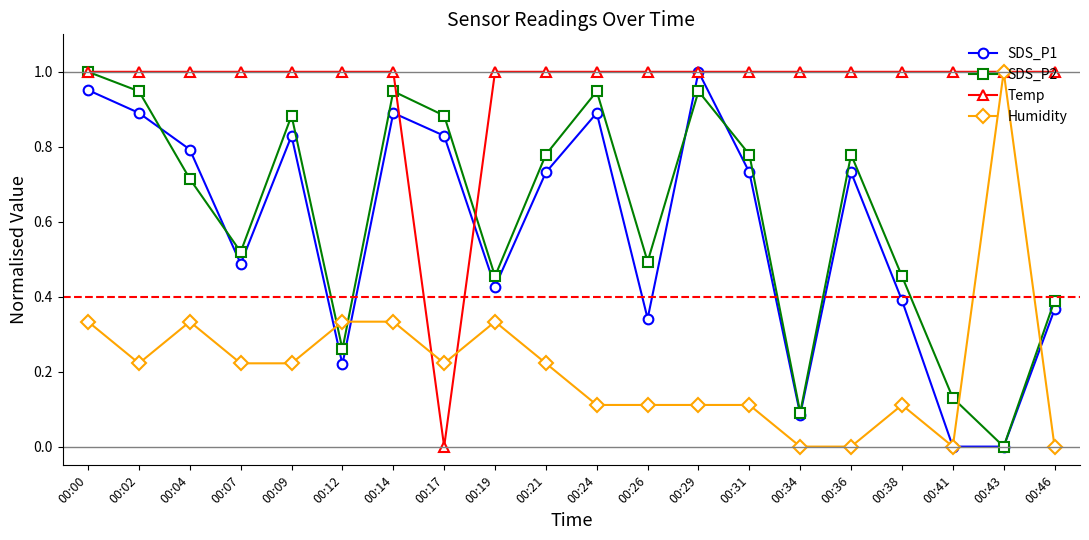

Where do SDS_P2 and SDS_P1 first cross each other?

00:02 and 00:04